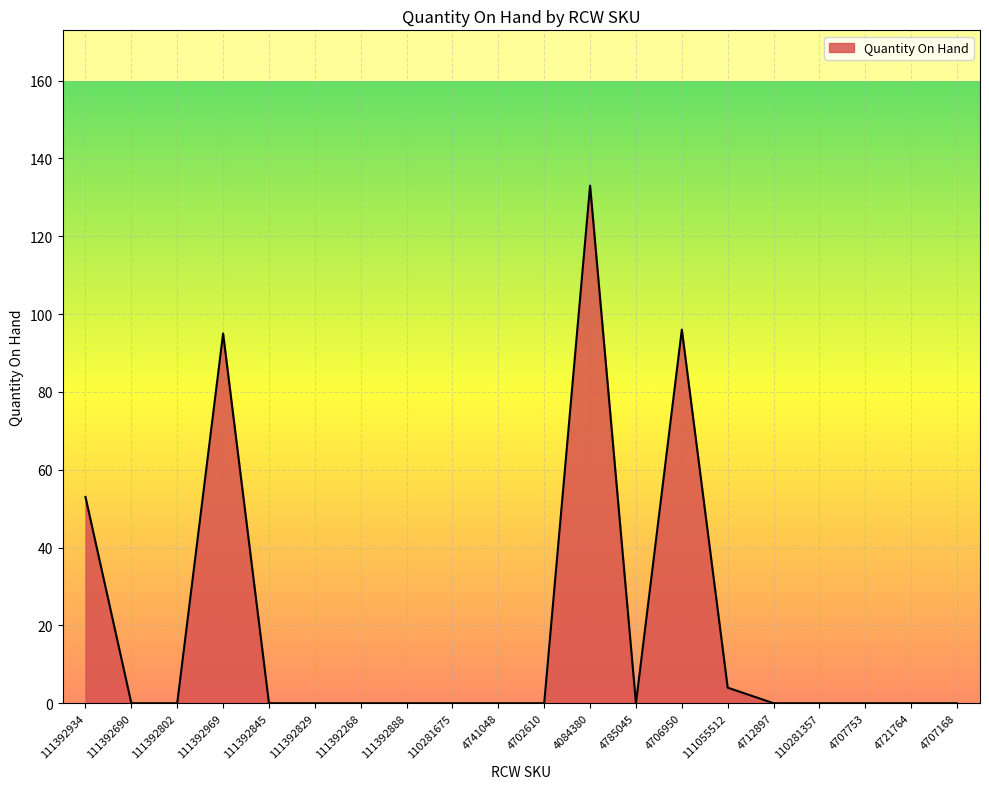

Which has a higher value, 111392888 or 111392969?

111392969